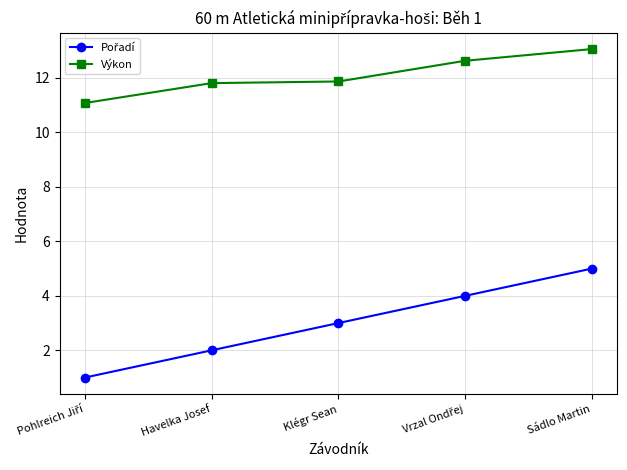

What is the label of the 3rd point from the left?

Klégr Sean